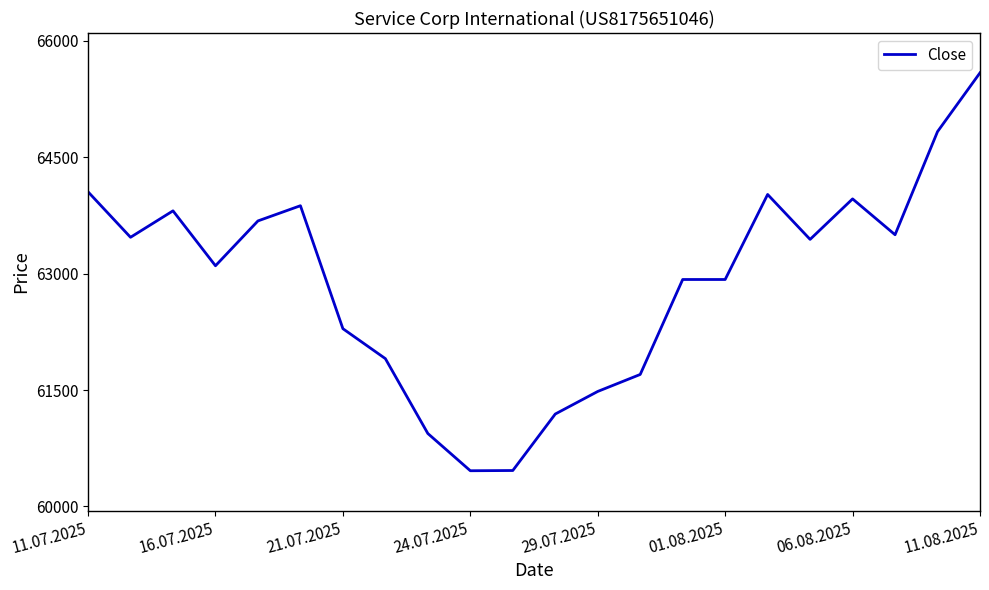

What is the minimum value shown in the chart?

60460